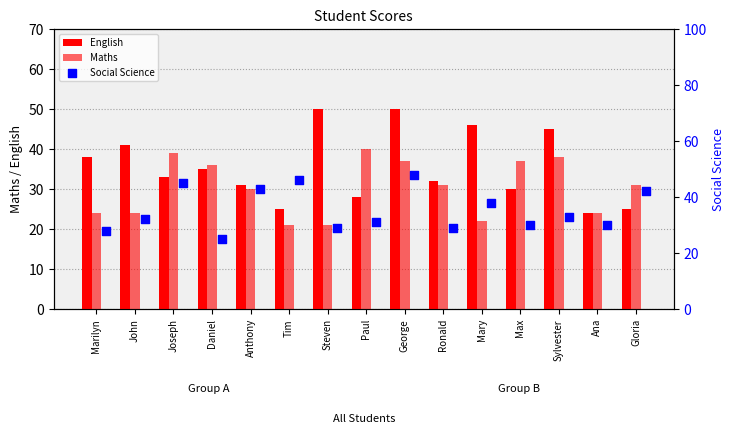

Which series has the largest Y range (max minus min)?

English